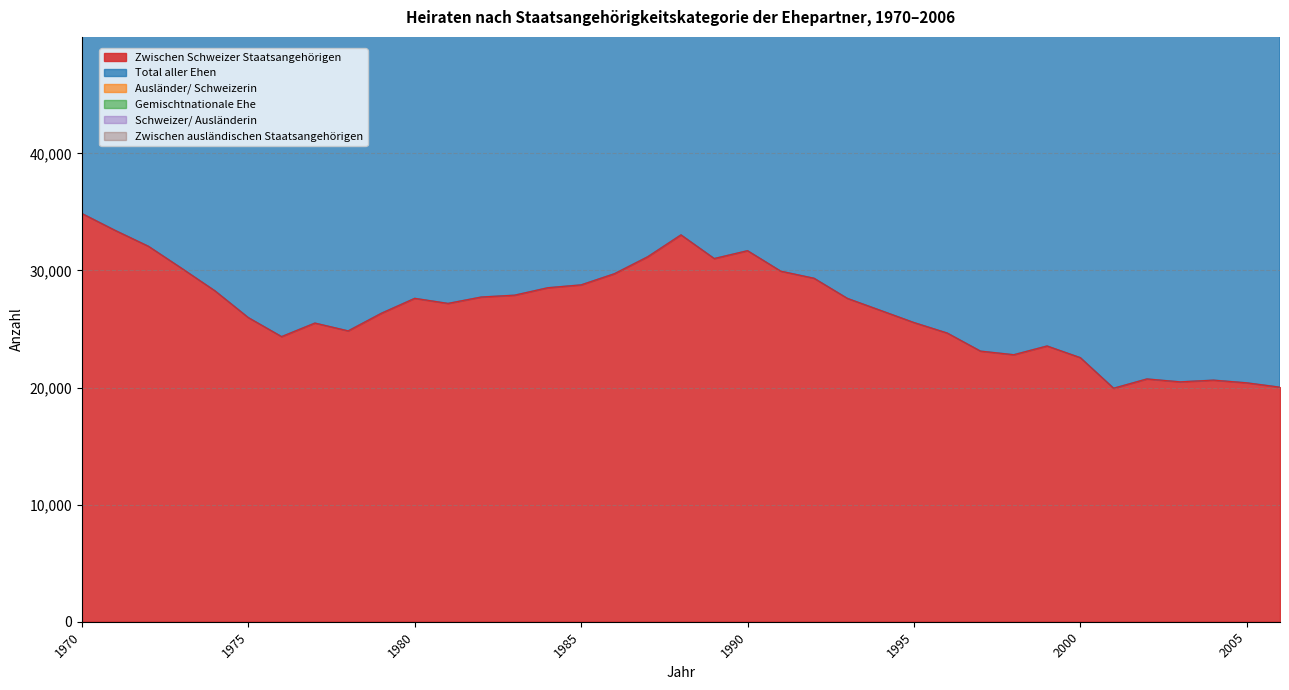

At which label is Total aller Ehen closest to 39812?

2006